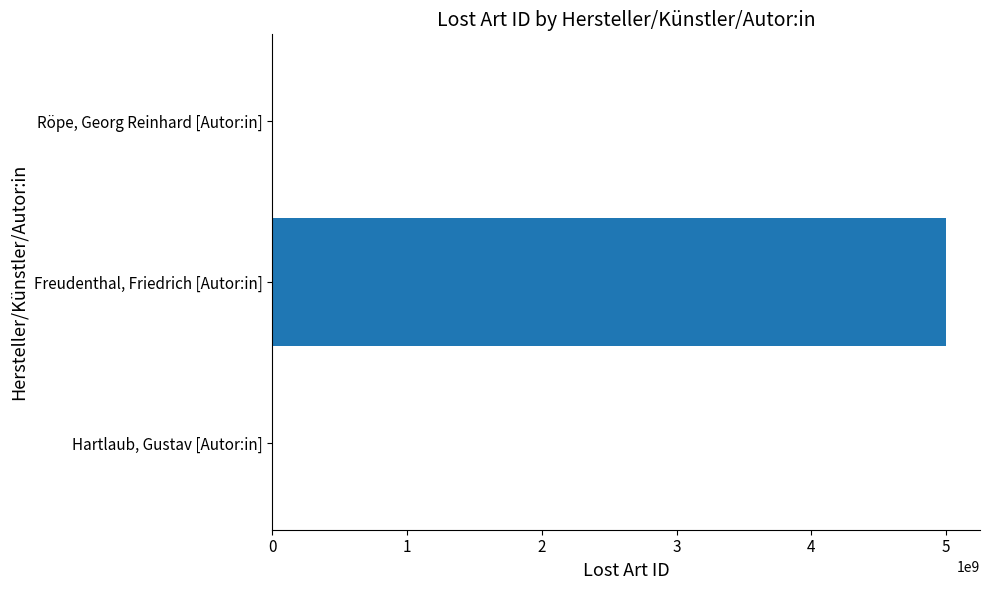

The chart shows a value of 5000011327 at Freudenthal, Friedrich [Autor:in]. True or false?

True